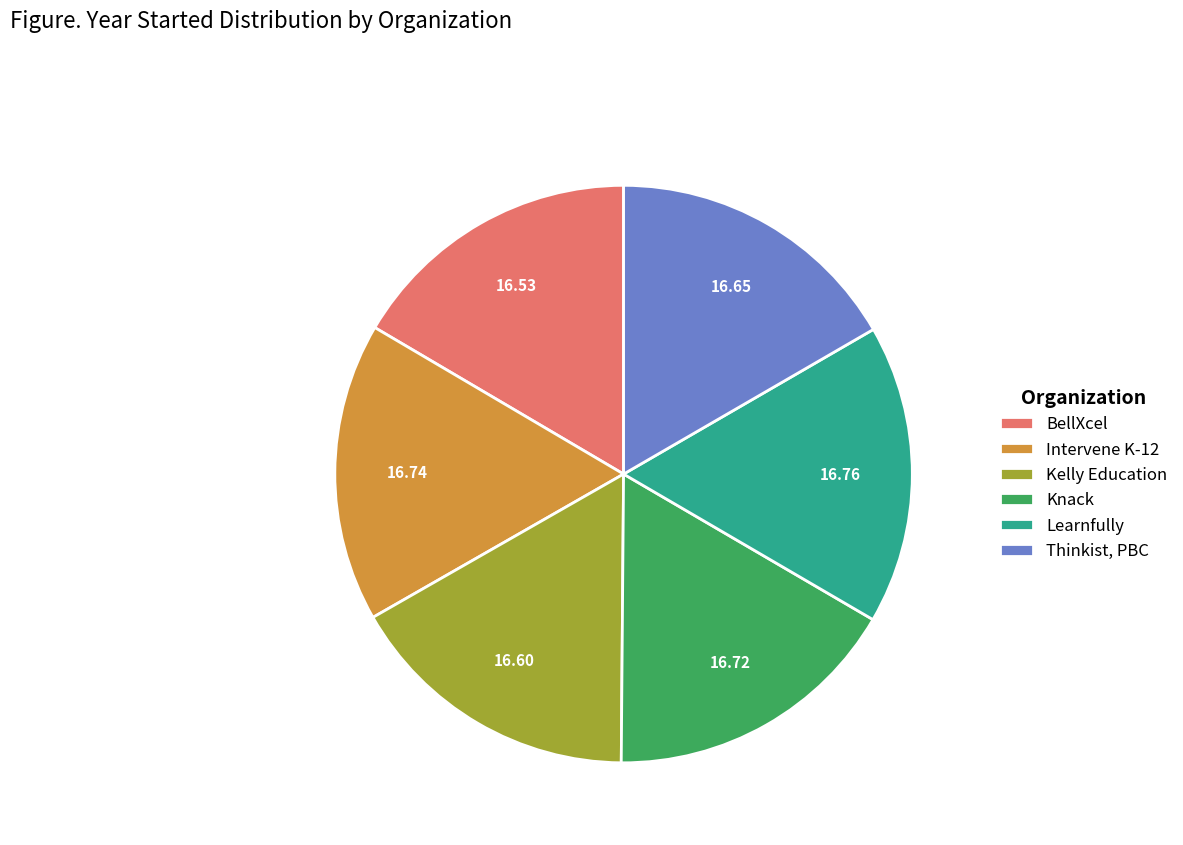

Approximately how many times larger is the value at BellXcel compared to Kelly Education?

1.0